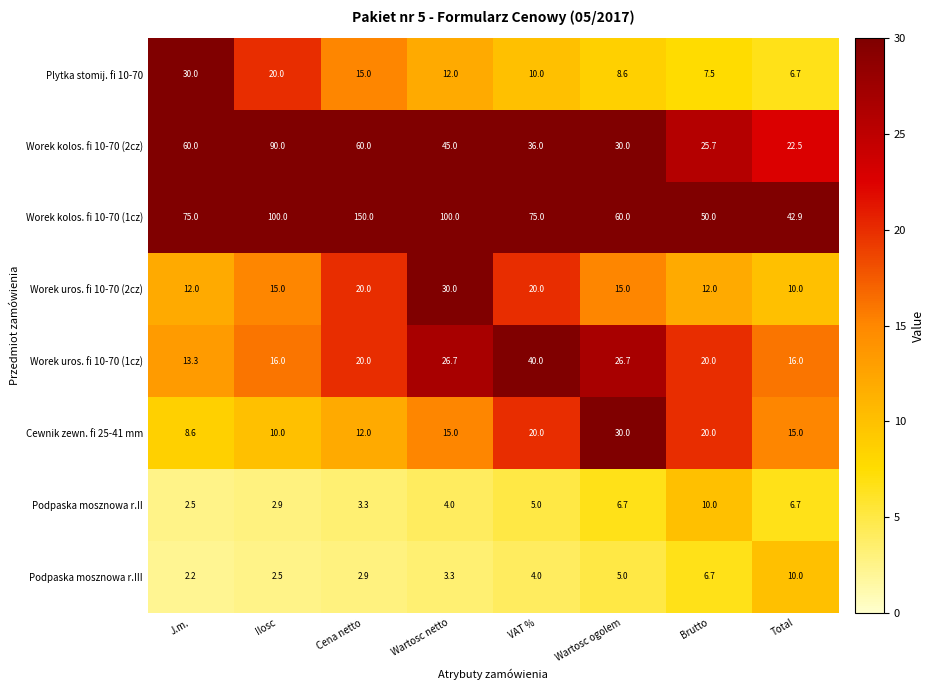

What is the difference between the highest and lowest values at Ilosc?

97.5